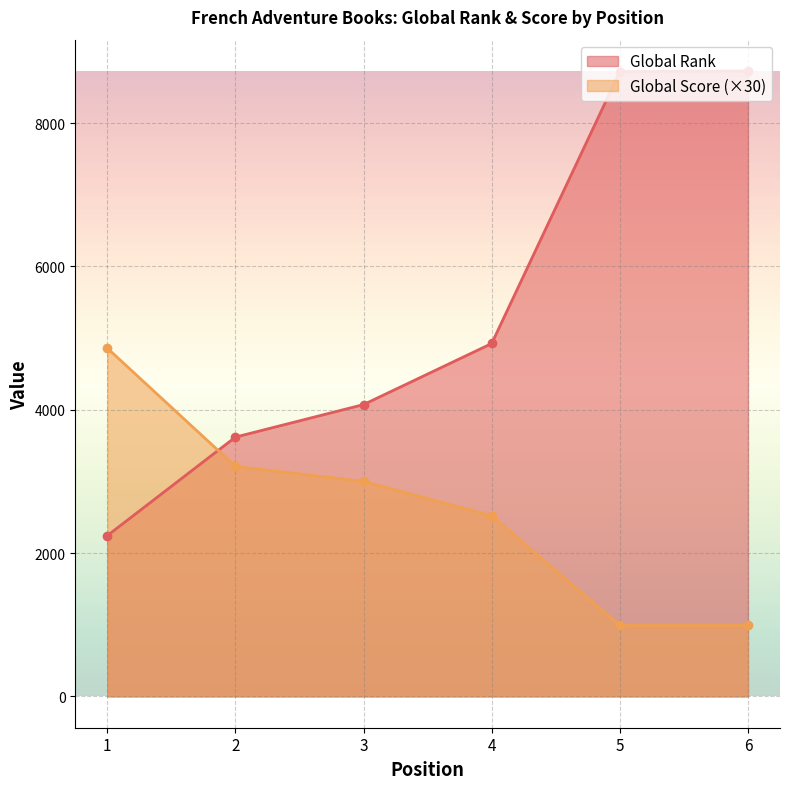

Which category has the highest value in the Global Score series?

1